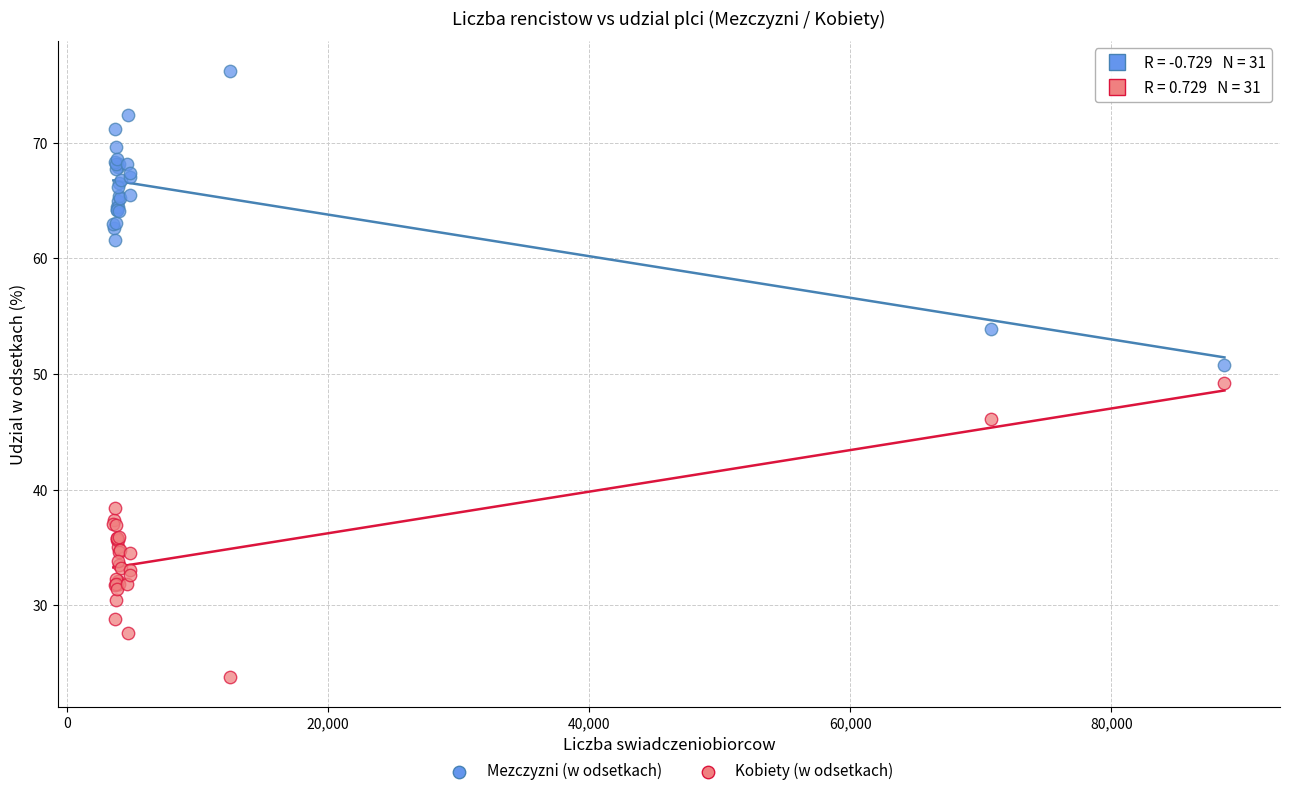

Which series reaches the minimum Y coordinate?

Kobiety (w odsetkach)